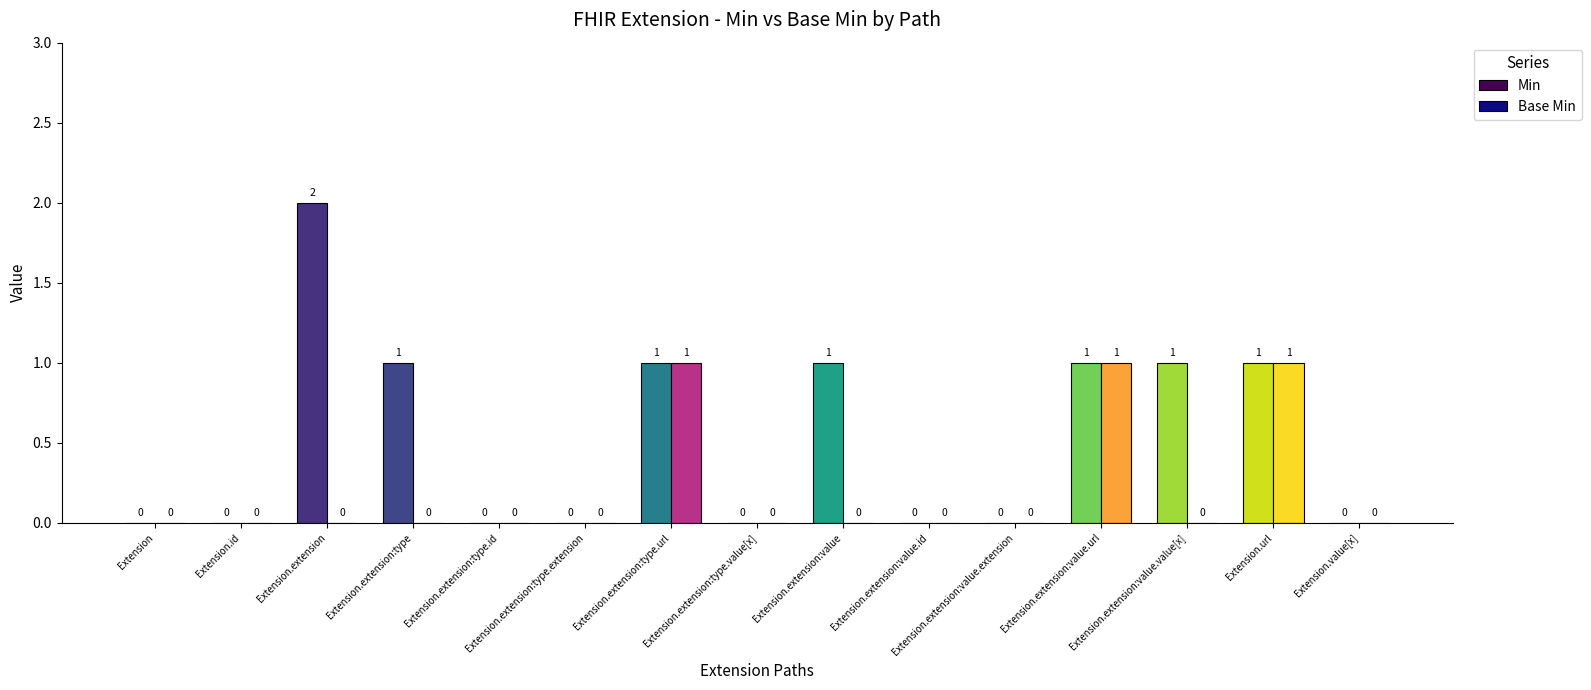

Reading left to right, what are all the values shown in this chart?

Min: Extension=0	Extension.id=0	Extension.extension=2	Extension.extension:type=1	Extension.extension:type.id=0	Extension.extension:type.extension=0	Extension.extension:type.url=1	Extension.extension:type.value[x]=0	Extension.extension:value=1	Extension.extension:value.id=0	Extension.extension:value.extension=0	Extension.extension:value.url=1	Extension.extension:value.value[x]=1	Extension.url=1	Extension.value[x]=0
Base Min: Extension=0	Extension.id=0	Extension.extension=0	Extension.extension:type=0	Extension.extension:type.id=0	Extension.extension:type.extension=0	Extension.extension:type.url=1	Extension.extension:type.value[x]=0	Extension.extension:value=0	Extension.extension:value.id=0	Extension.extension:value.extension=0	Extension.extension:value.url=1	Extension.extension:value.value[x]=0	Extension.url=1	Extension.value[x]=0